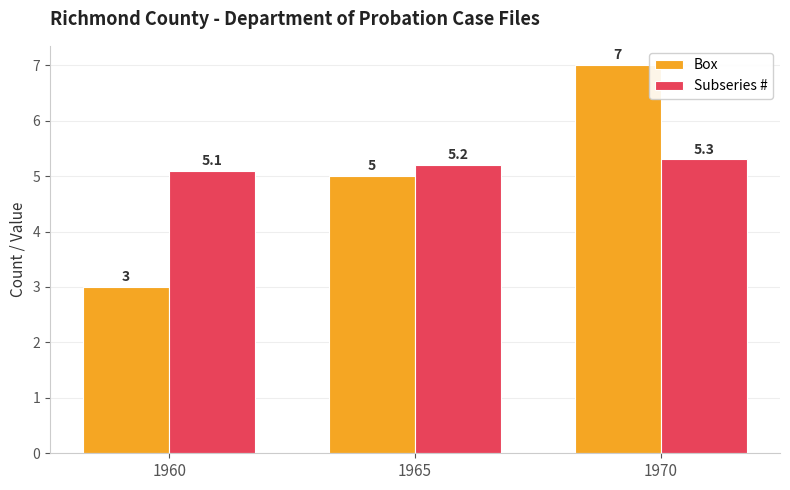

Reading left to right, transcribe all the data shown in this chart.

Box: 1960=3.0	1965=5.0	1970=7.0
Subseries #: 1960=5.1	1965=5.2	1970=5.3